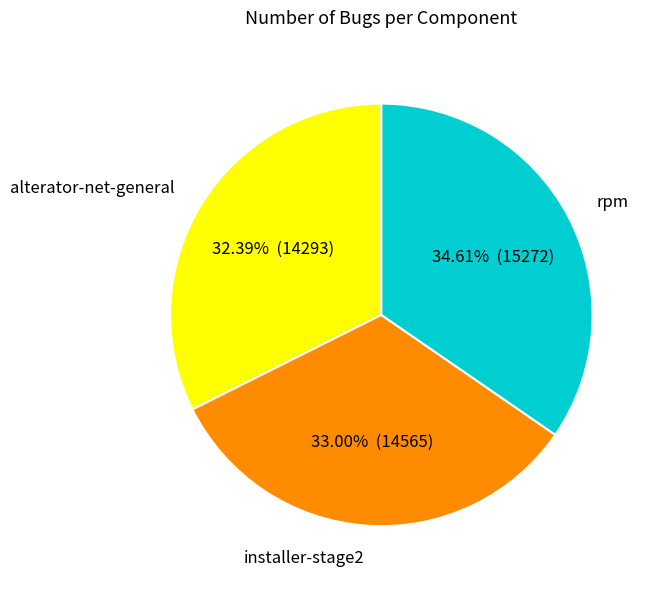

What percentage do rpm and alterator-net-general together represent?

67.0%